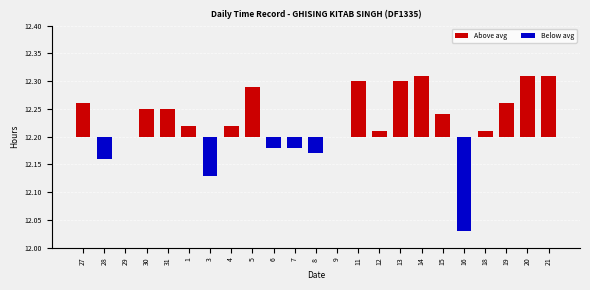

What is the sum of the values at 3 and 28?

-0.1